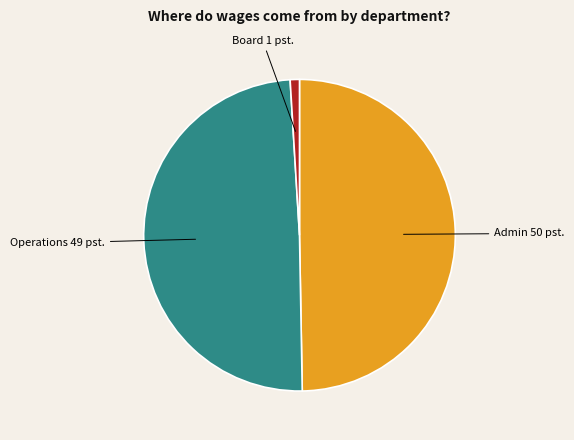

Does any single category account for the majority?

No